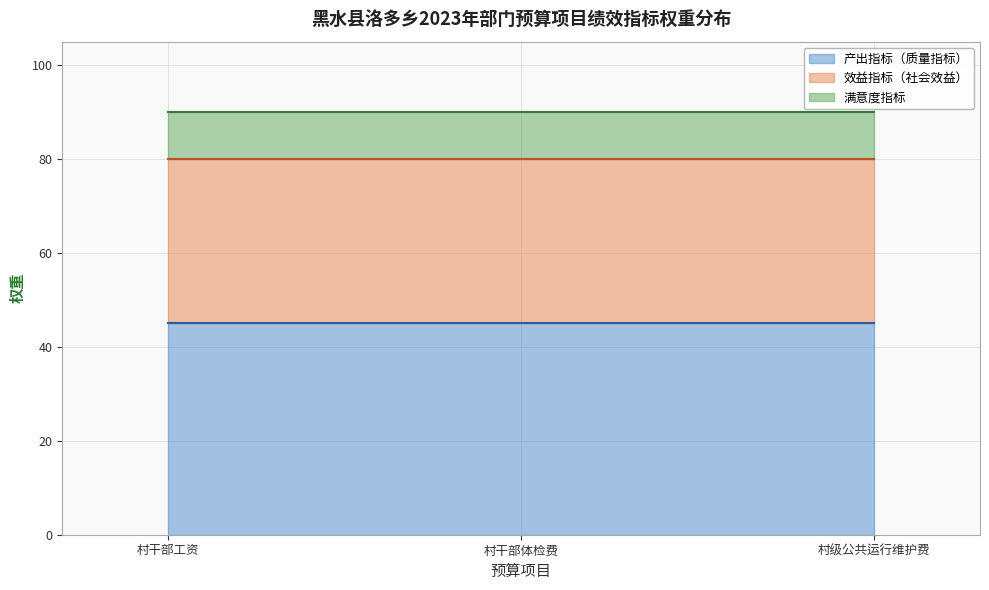

What is the sum of all 效益指标（社会效益） values?

105